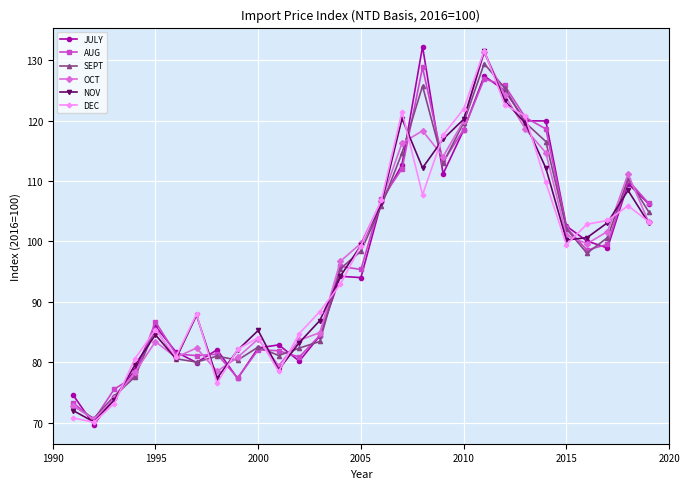

What is the maximum value for SEPT?

129.4